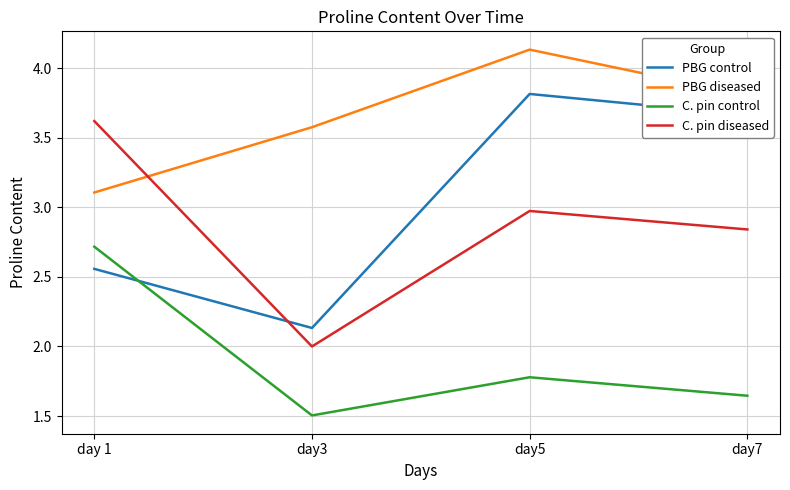

Where is the first local maximum for C. pin control?

day5